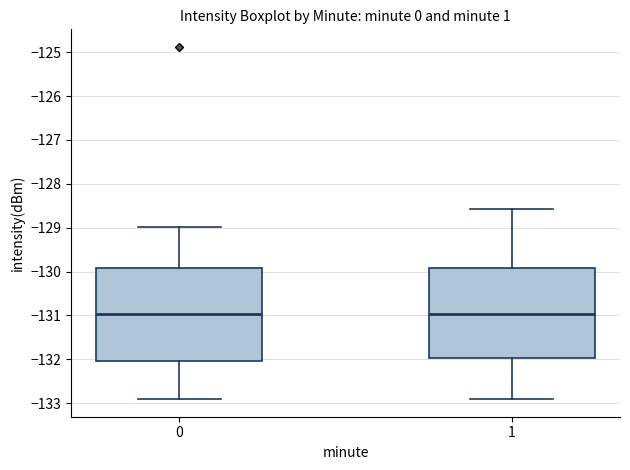

Where is the upper edge of the box at x = 0 on the y-axis? The values are not printed on the chart, so give them approximately, as read against the axis.

-129.9